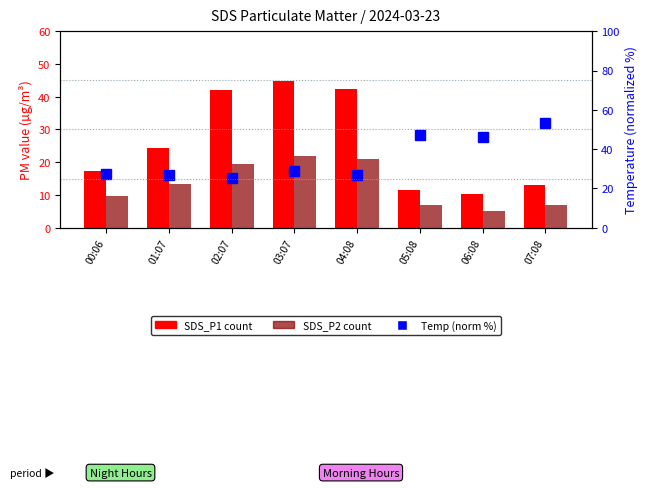

Where does the SDS_P1 series first go above 24?

01:07